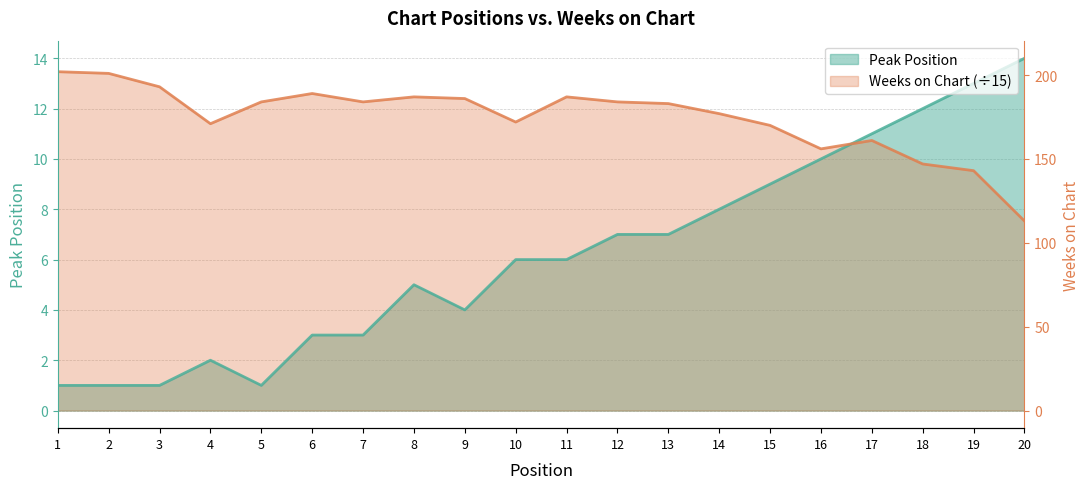

How many values in the Peak Position series are below 6?

9